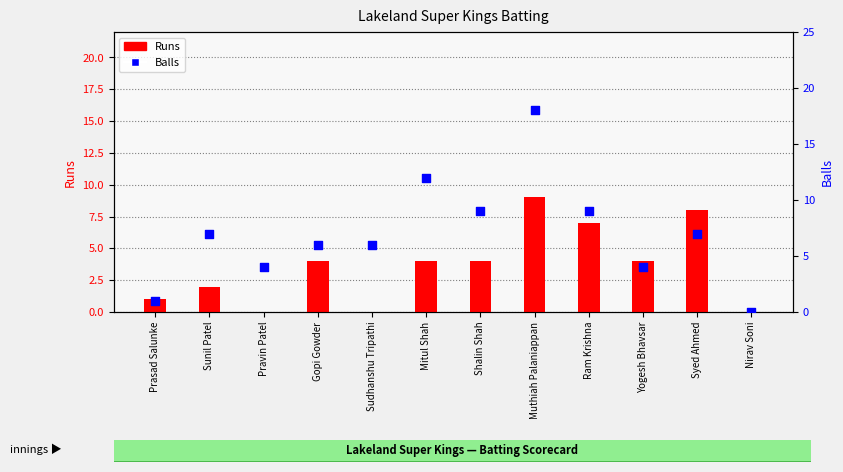

At how many categories does at least one series exceed 9?

2